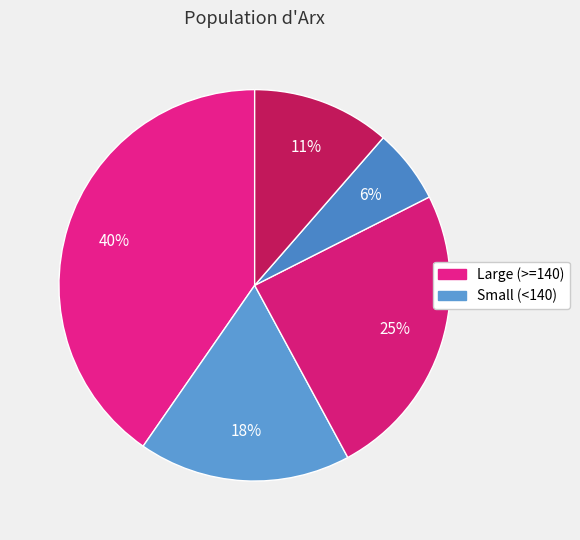

How many slices are in this pie chart?

5